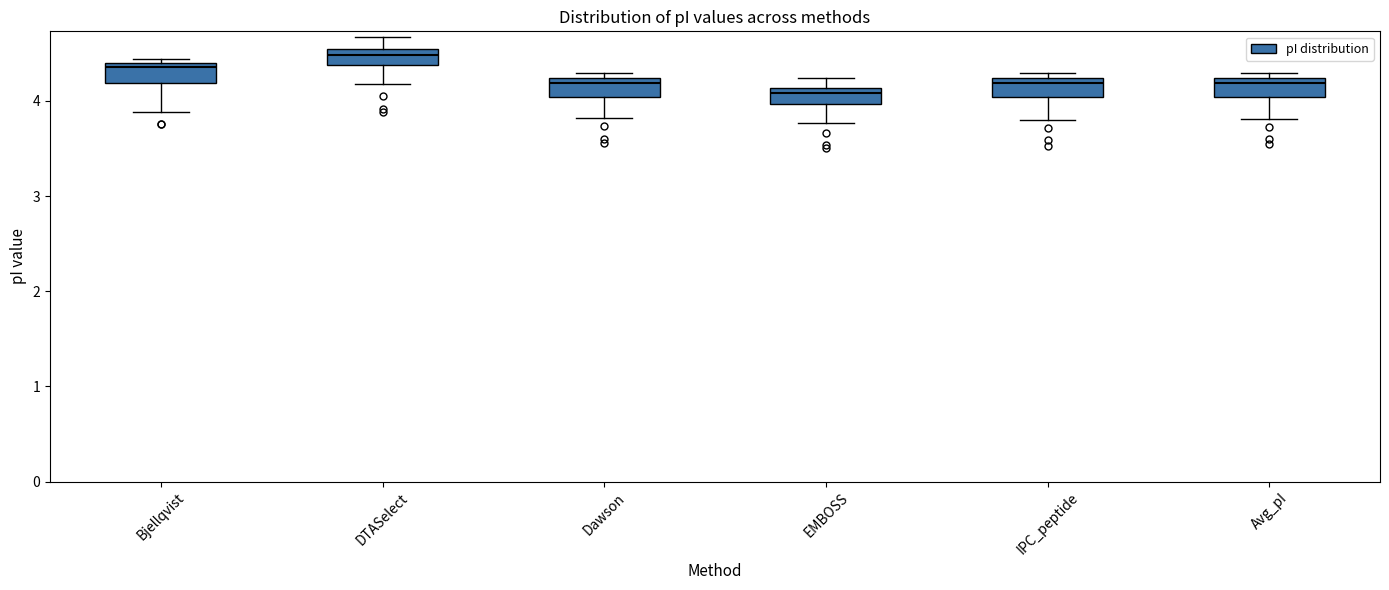

Reading left to right, transcribe this box plot: for each box, give where its median line is, the range the box spans, and where its two whiskers end, as read against the y-axis. The values are not printed on the chart, so give them approximately, as read against the axis.

Bjellqvist: median 4.4 (just below the box's upper edge), box 4.2 to 4.4, whiskers 3.9 to 4.4 (just above the box's upper edge)
DTASelect: median 4.5 (inside the box), box 4.4 to 4.5, whiskers 4.2 to 4.7
Dawson: median 4.2 (just below the box's upper edge), box 4.0 to 4.2, whiskers 3.8 to 4.3
EMBOSS: median 4.1 (just below the box's upper edge), box 4.0 to 4.1, whiskers 3.8 to 4.2
IPC_peptide: median 4.2 (just below the box's upper edge), box 4.0 to 4.2, whiskers 3.8 to 4.3
Avg_pI: median 4.2 (just below the box's upper edge), box 4.0 to 4.2, whiskers 3.8 to 4.3